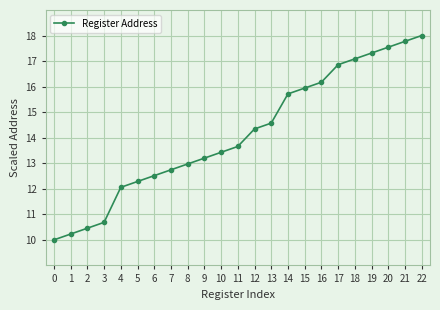

How many series are shown in this chart?

1